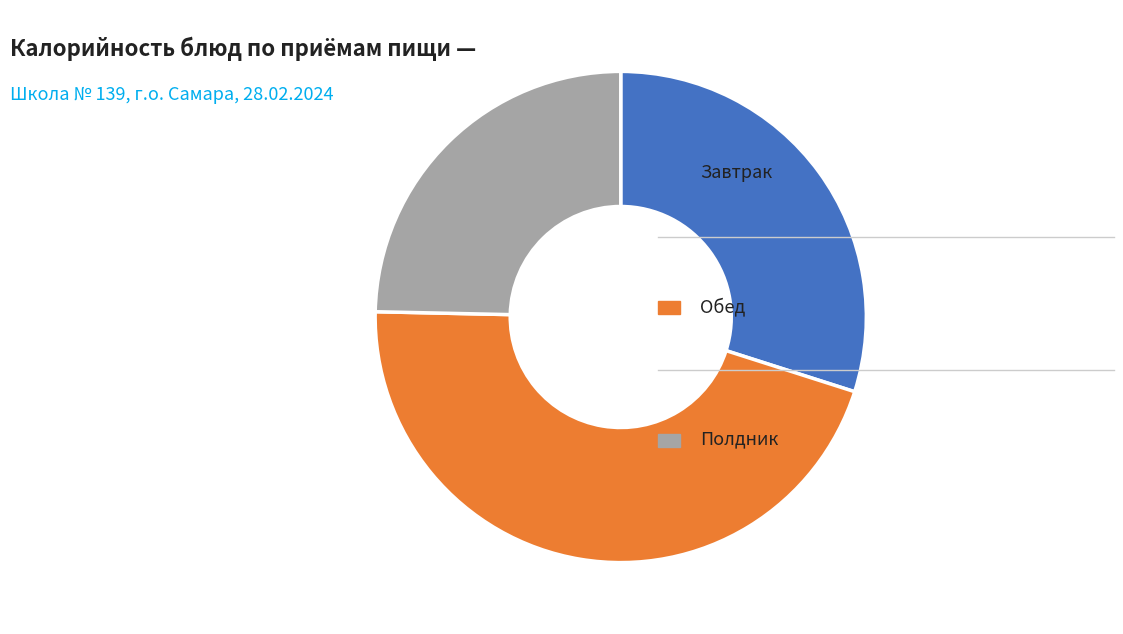

Is there any slice that represents more than half of the pie?

No